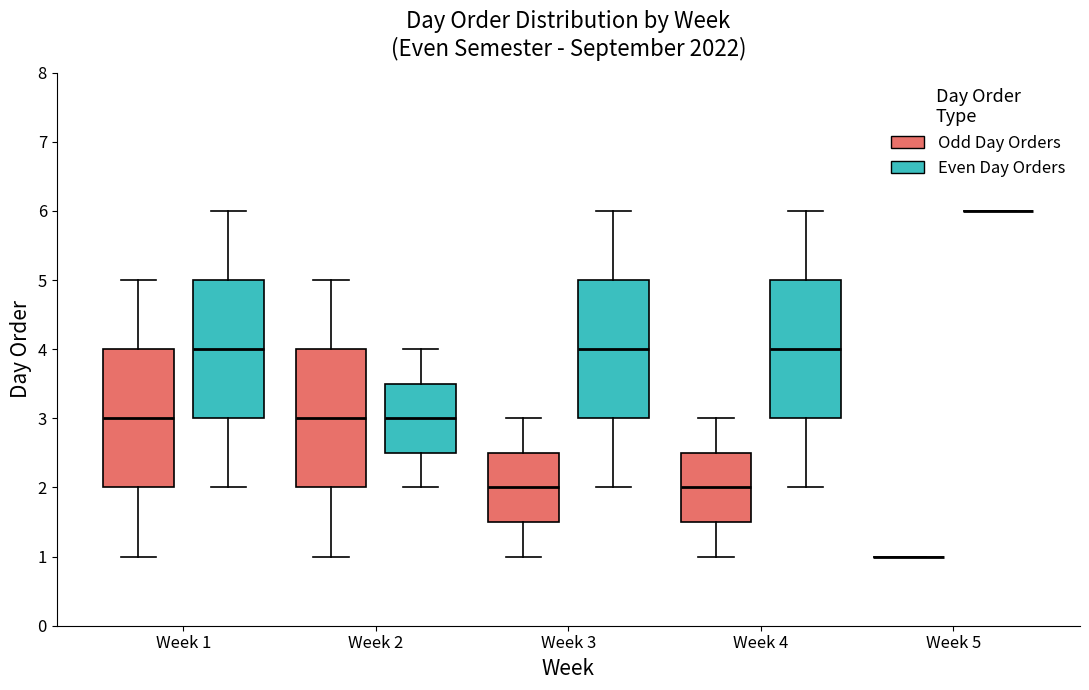

Reading left to right, read every box against the y-axis: the position of its median line, the range the box covers, and the ends of its whiskers. The values are not printed on the chart, so give them approximately, as read against the axis.

Week 1 (Odd Day Orders): median 3.0, box 2.0 to 4.0, whiskers 1.0 to 5.0
Week 1 (Even Day Orders): median 4.0, box 3.0 to 5.0, whiskers 2.0 to 6.0
Week 2 (Odd Day Orders): median 3.0, box 2.0 to 4.0, whiskers 1.0 to 5.0
Week 2 (Even Day Orders): median 3.0, box 2.5 to 3.5, whiskers 2.0 to 4.0
Week 3 (Odd Day Orders): median 2.0, box 1.5 to 2.5, whiskers 1.0 to 3.0
Week 3 (Even Day Orders): median 4.0, box 3.0 to 5.0, whiskers 2.0 to 6.0
Week 4 (Odd Day Orders): median 2.0, box 1.5 to 2.5, whiskers 1.0 to 3.0
Week 4 (Even Day Orders): median 4.0, box 3.0 to 5.0, whiskers 2.0 to 6.0
Week 5 (Odd Day Orders): box collapsed to a line at 1.0, whiskers 1.0 to 1.0
Week 5 (Even Day Orders): box collapsed to a line at 6.0, whiskers 6.0 to 6.0